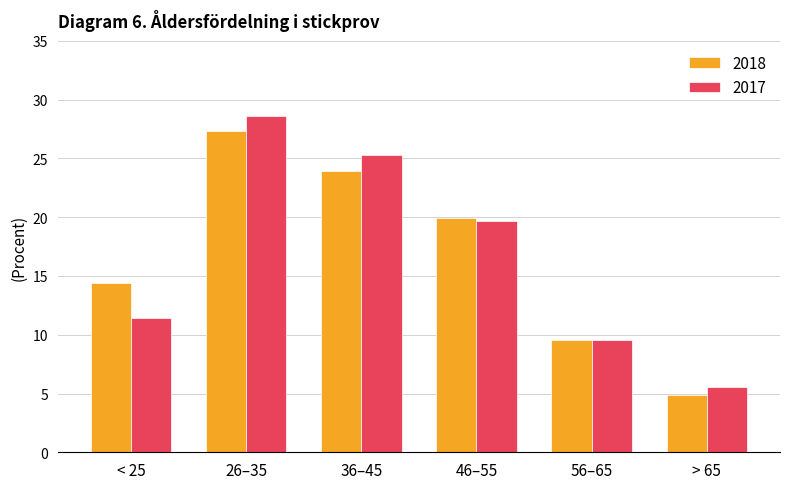

What is the average value of the 2018 series?

16.7